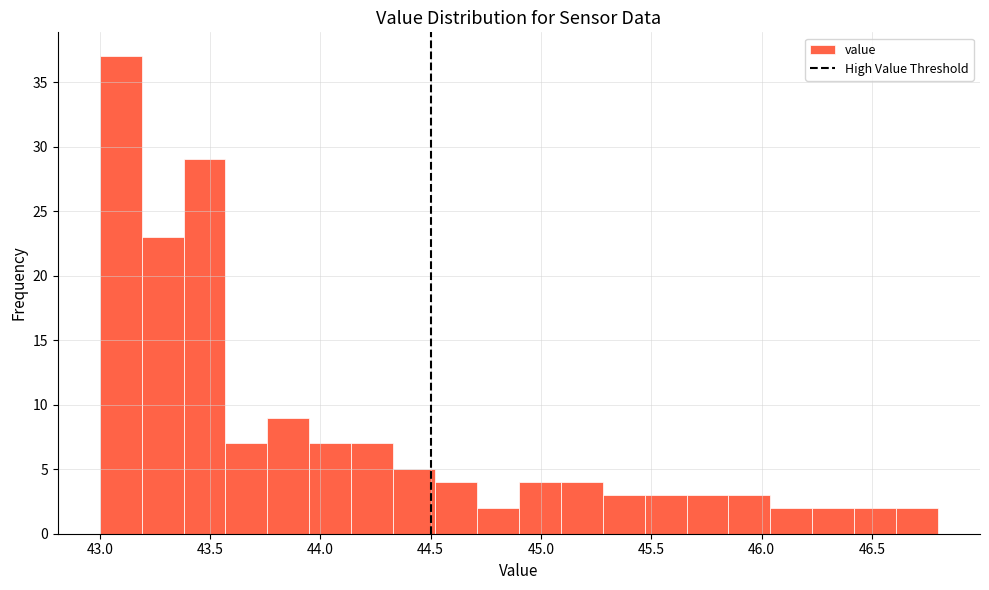

Read against the x-axis, roughly where is the centre of the tallest bar?

43.10